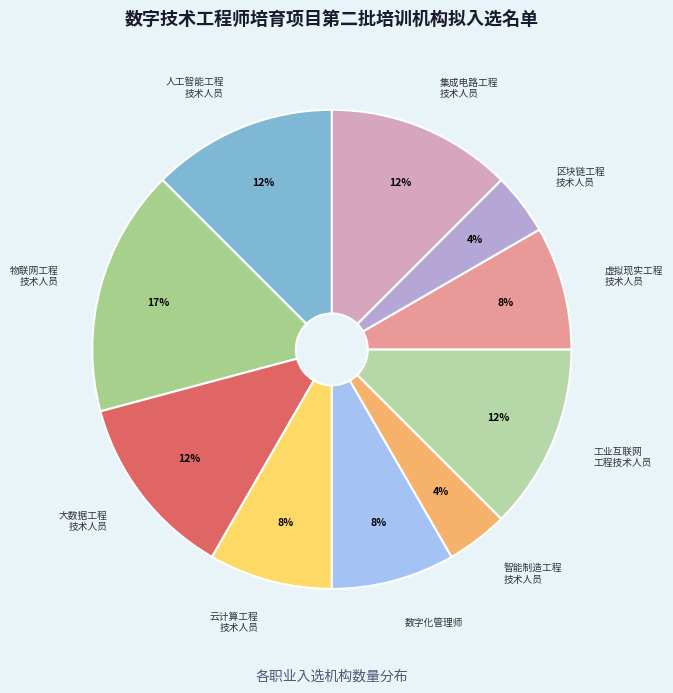

Approximately how many times larger is the value at 集成电路工程 技术人员 compared to 大数据工程 技术人员?

1.0